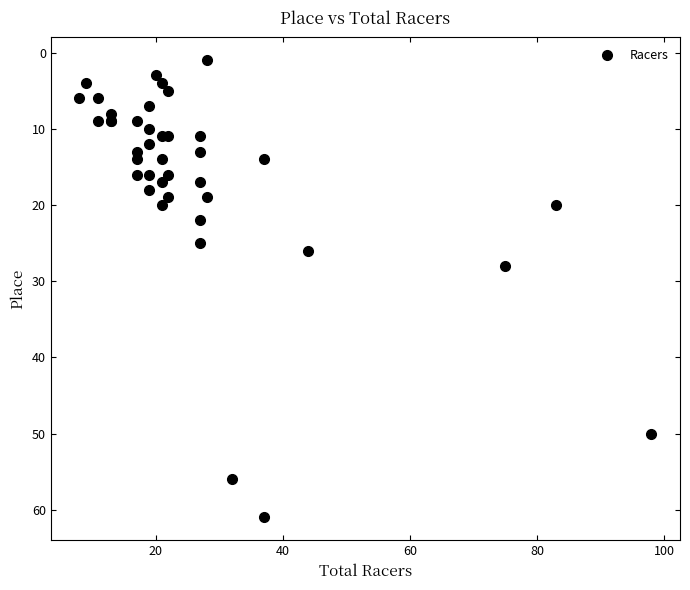

What Y value in the scatter plot is closest to 31?

28